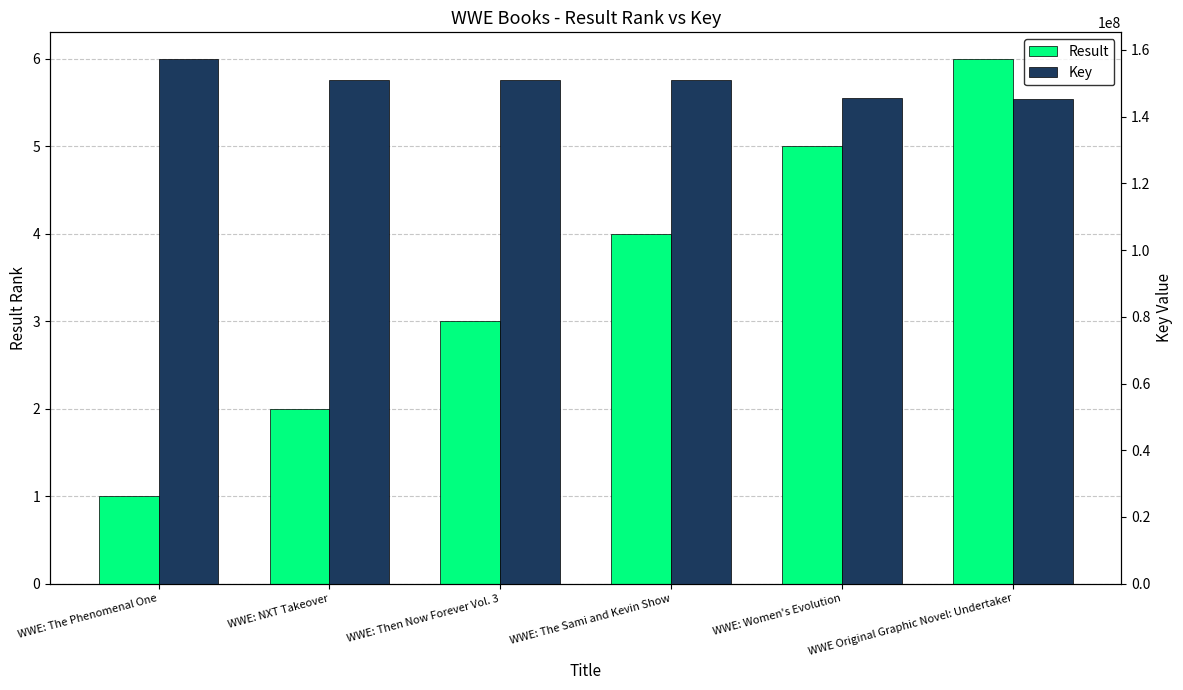

Are the bars horizontal?

No